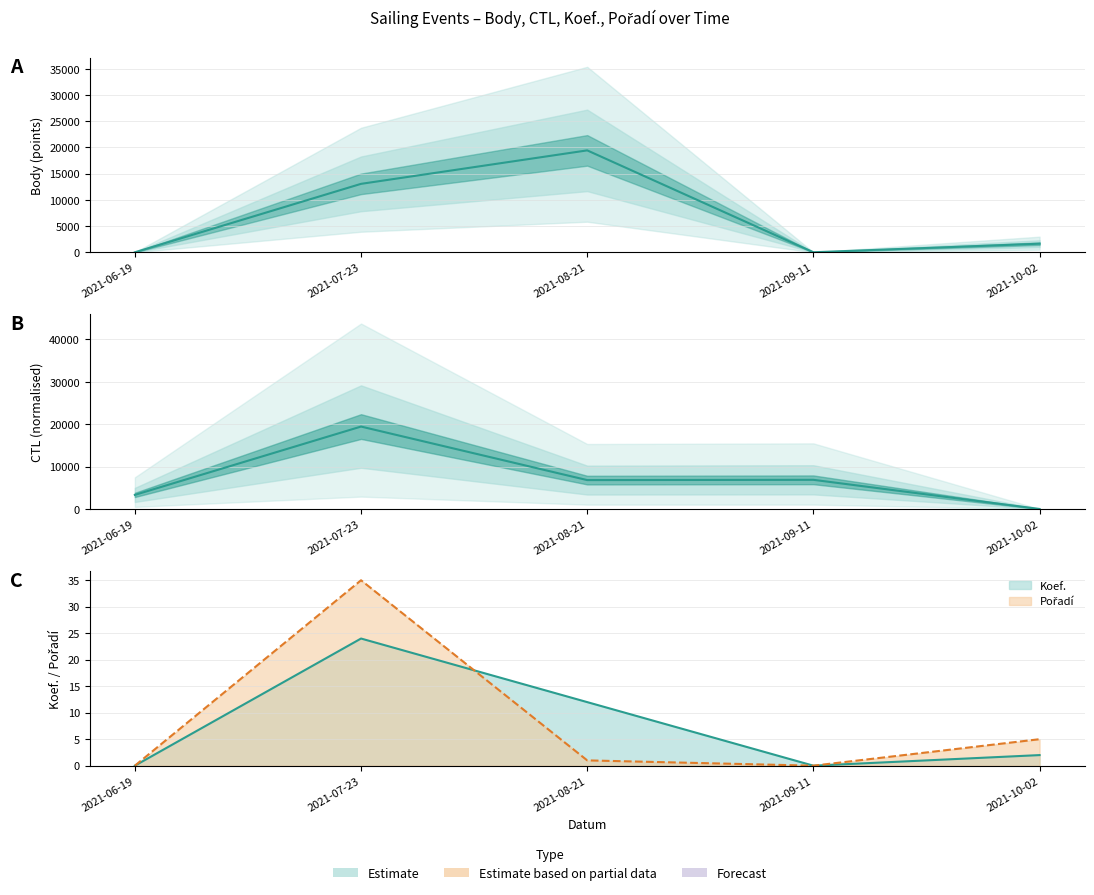

What is the difference between the highest and lowest values at 2021-10-02?

1634.0